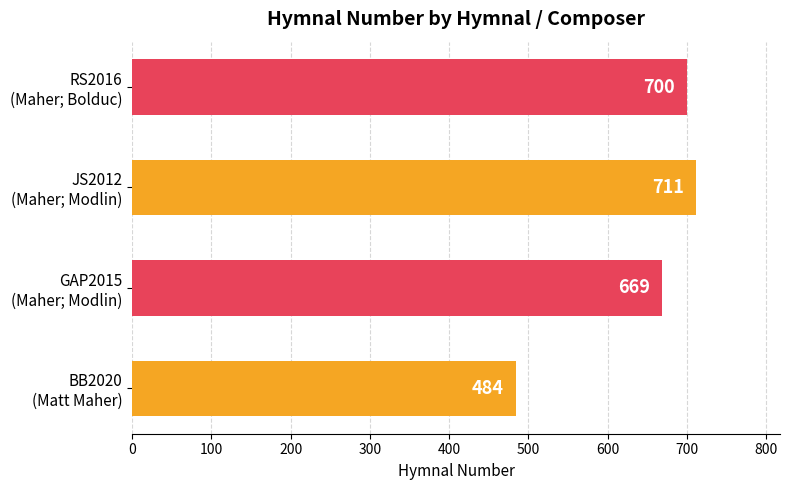

What is the greatest value displayed?

711